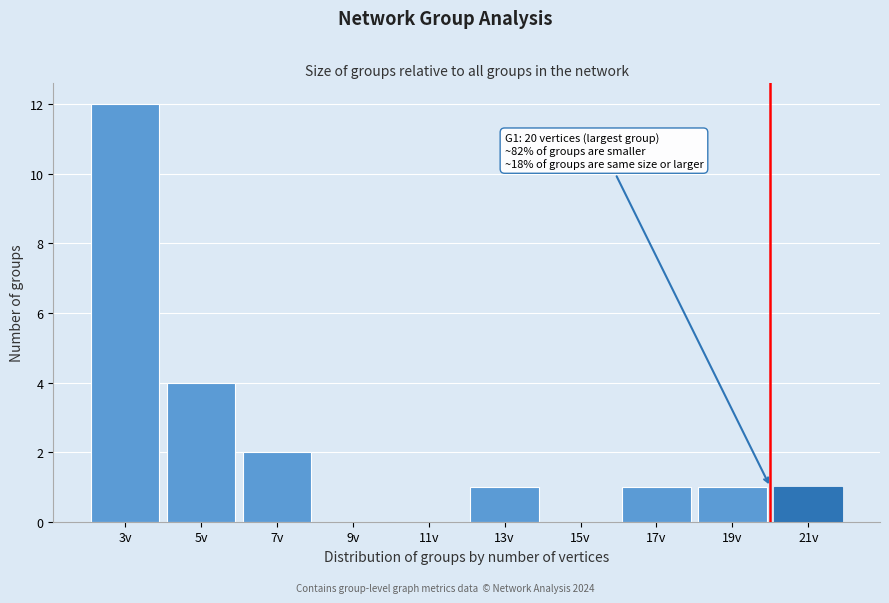

Which range on the x-axis has the tallest bar?

2 to 4